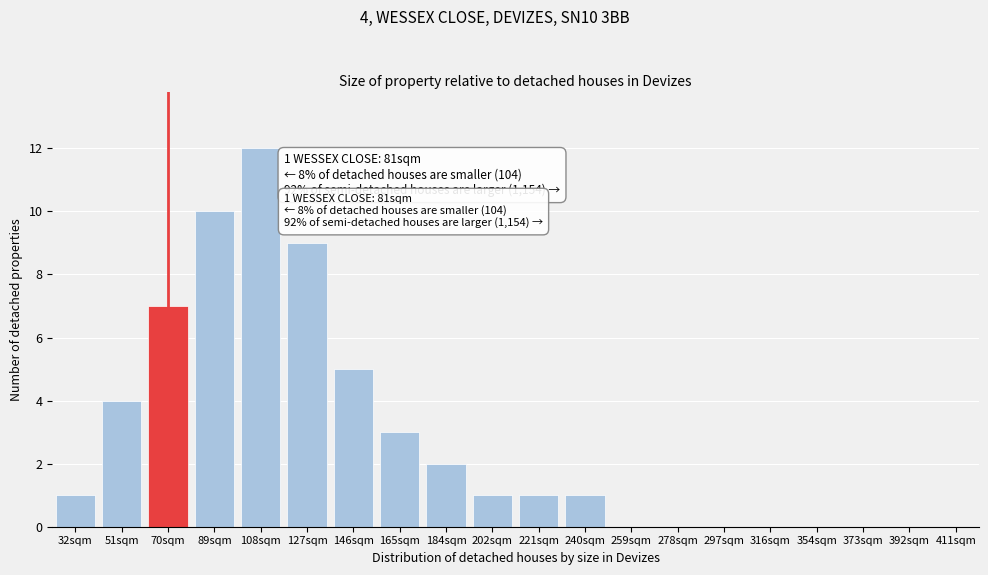

Reading left to right, transcribe all the data shown in this chart.

32sqm=1	51sqm=4	70sqm=7	89sqm=10	108sqm=12	127sqm=9	146sqm=5	165sqm=3	184sqm=2	202sqm=1	221sqm=1	240sqm=1	259sqm=0	278sqm=0	297sqm=0	316sqm=0	354sqm=0	373sqm=0	392sqm=0	411sqm=0